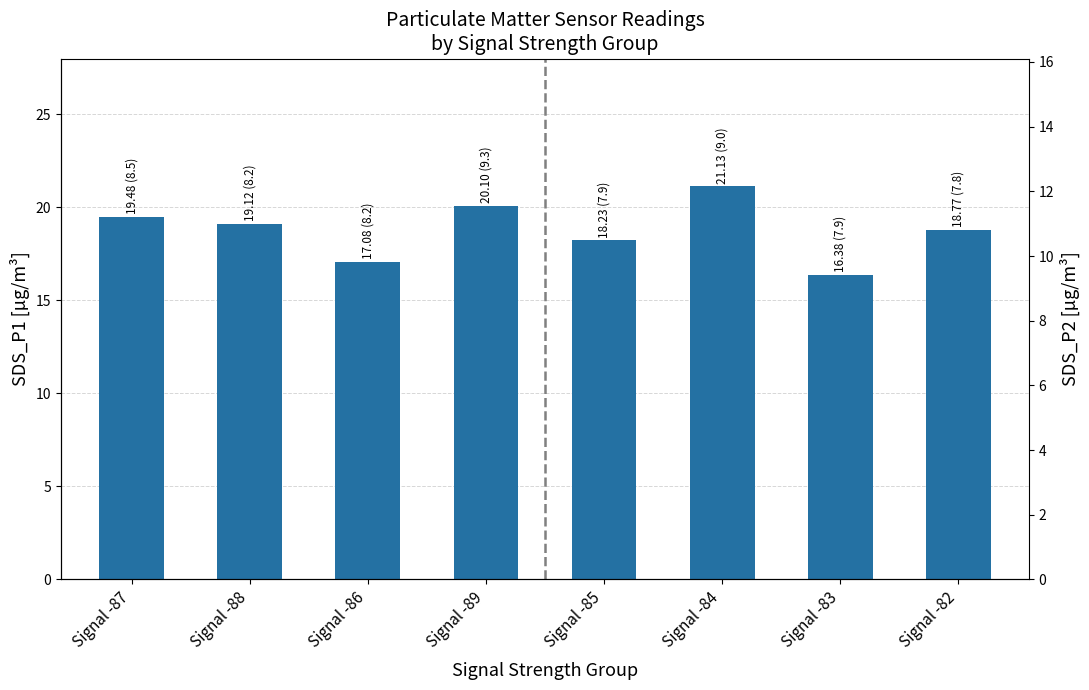

What is the minimum value shown in the chart?

16.4